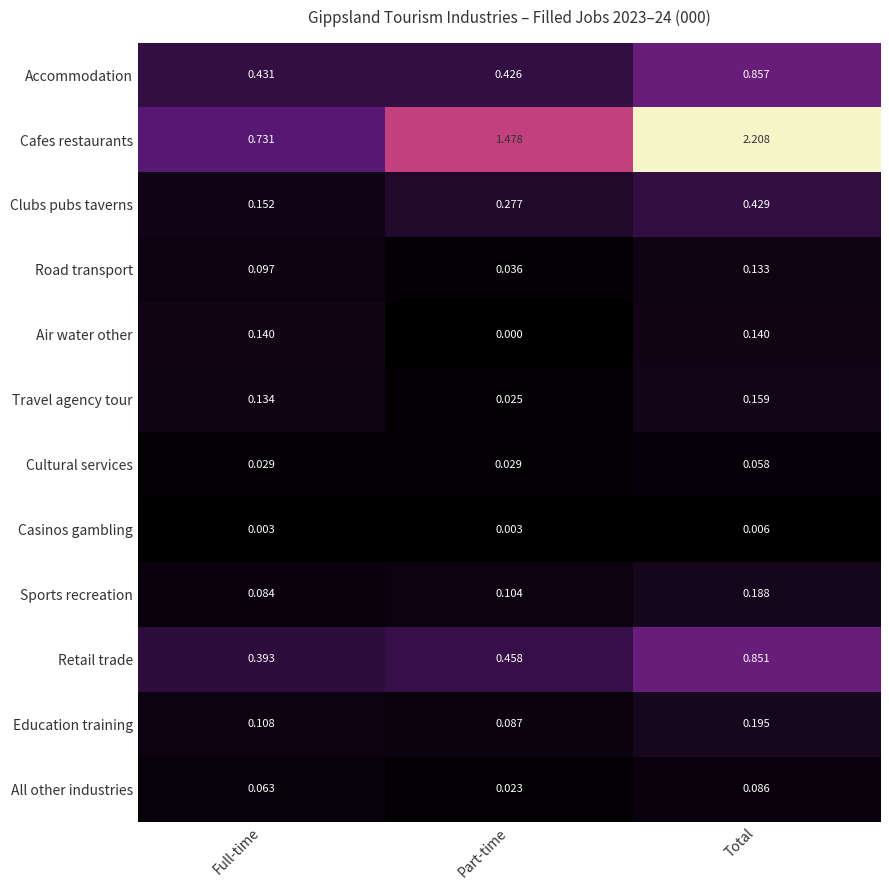

Between Full-time and Part-time, which series saw the biggest shift?

Cafes restaurants